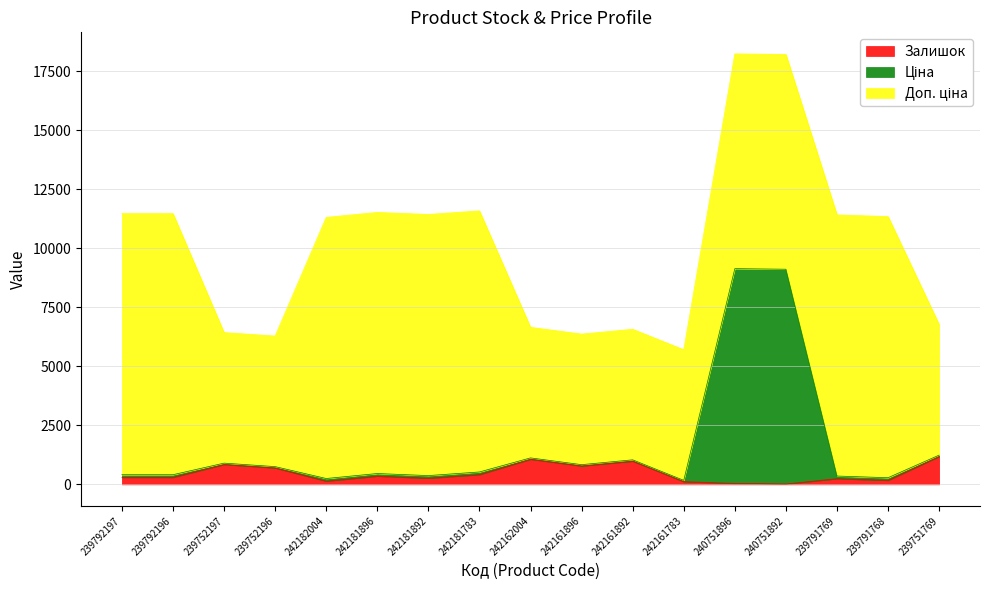

List the labels in order of Залишок value, largest first.

239751769, 242162004, 242161892, 239752197, 242161896, 239752196, 242181783, 242181896, 239792197, 239792196, 242181892, 239791769, 239791768, 242182004, 242161783, 240751896, 240751892